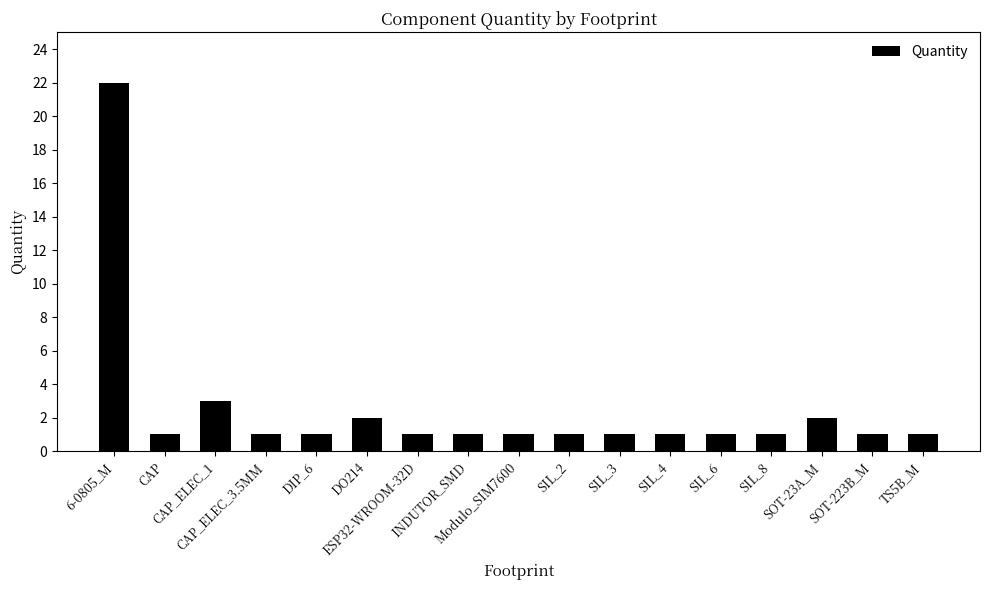

What is the sum of all values?

42